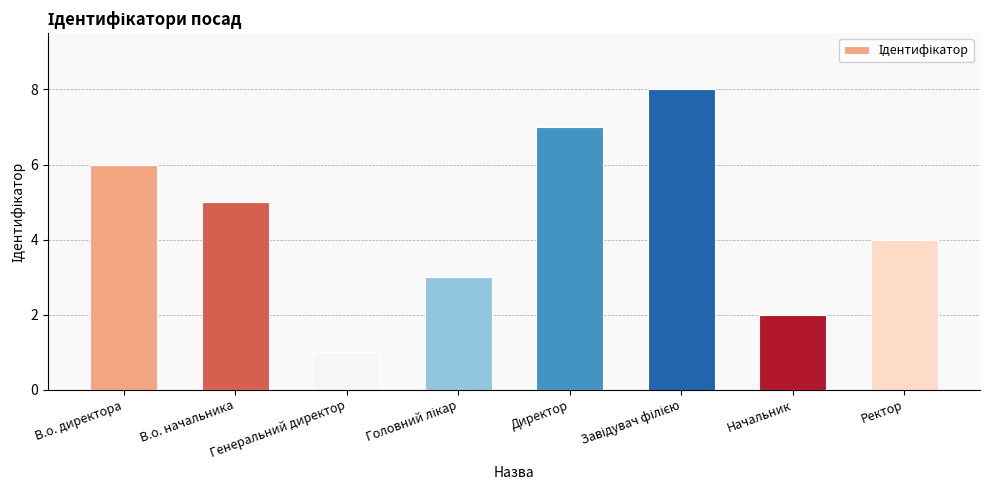

Reading left to right, transcribe all the data shown in this chart.

6	5	1	3	7	8	2	4